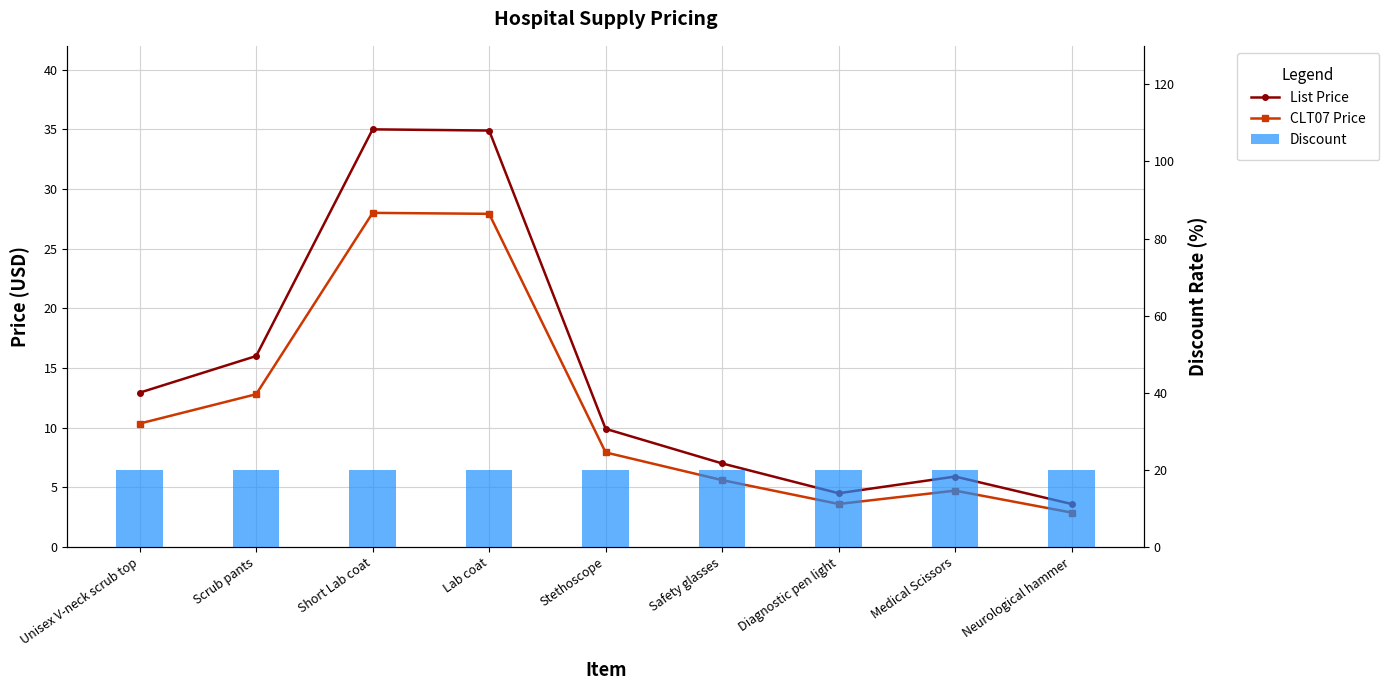

At how many categories does at least one series exceed 31?

2